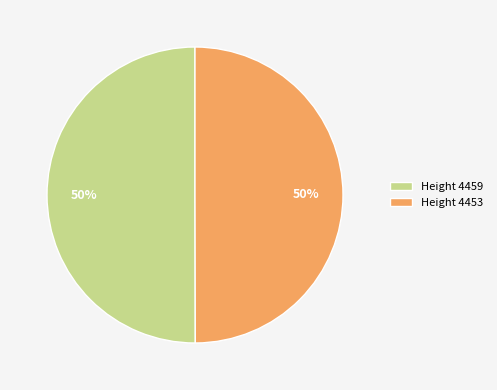

To the nearest percent, what percentage of the pie is Height 4453?

50%